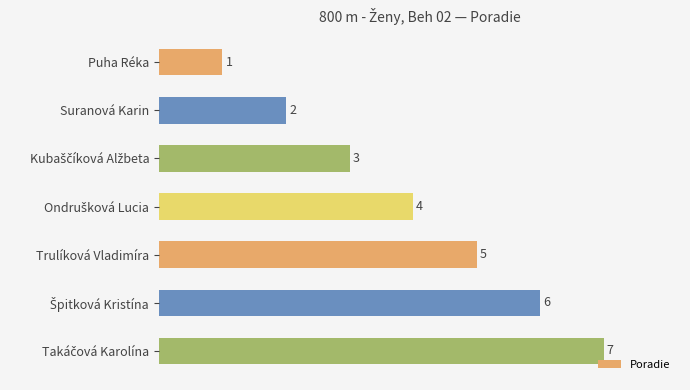

What is the value of the 6th bar from the top?

6